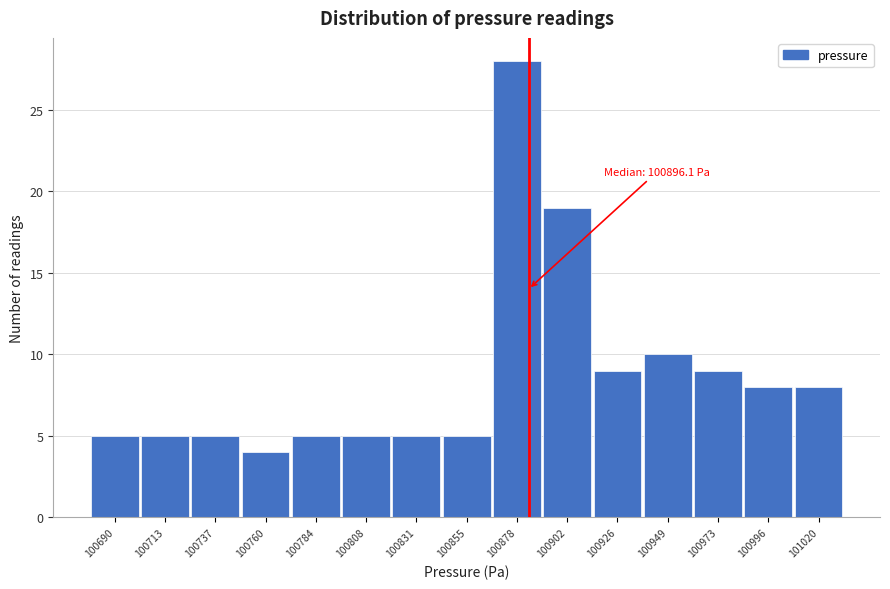

Reading right to left, what are all the values shown in this chart?

101020=8	100996=8	100973=9	100949=10	100926=9	100902=19	100878=28	100855=5	100831=5	100808=5	100784=5	100760=4	100737=5	100713=5	100690=5